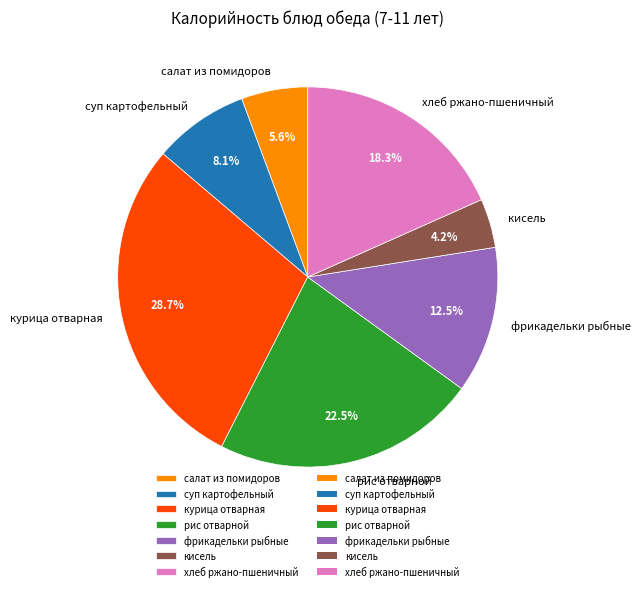

Which has a higher value, суп картофельный or рис отварной?

рис отварной